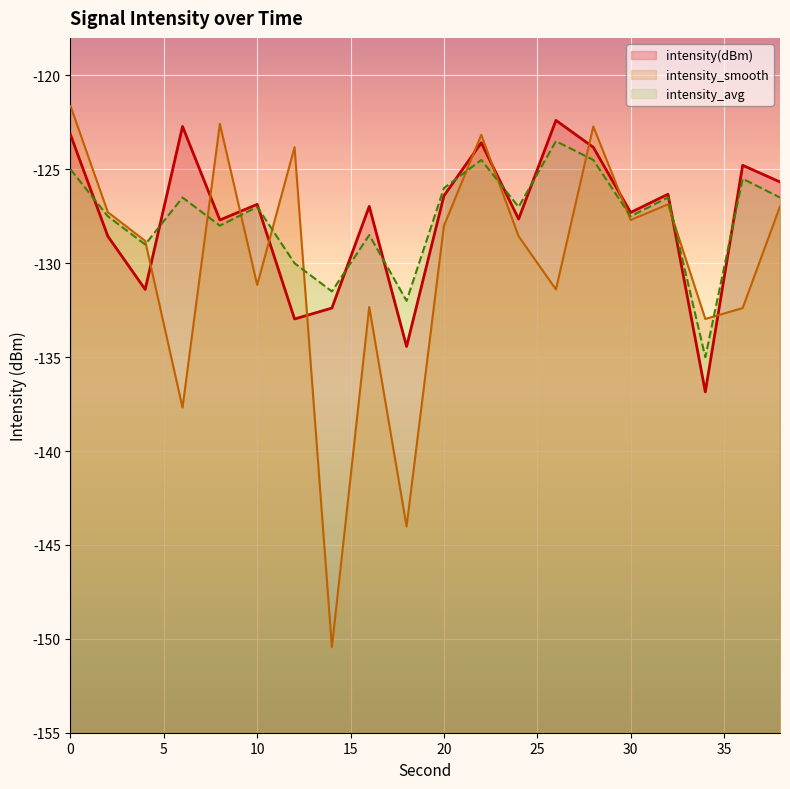

What value does the intensity(dBm) series have at 24?

-127.6